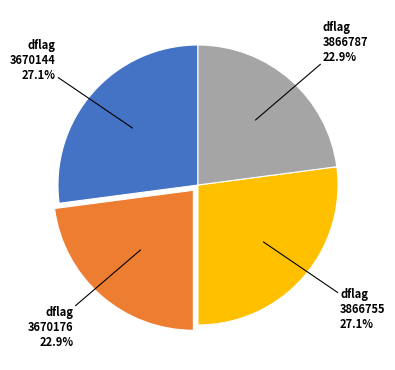

To the nearest percent, what is the difference between the largest and smallest slice percentages?

4%